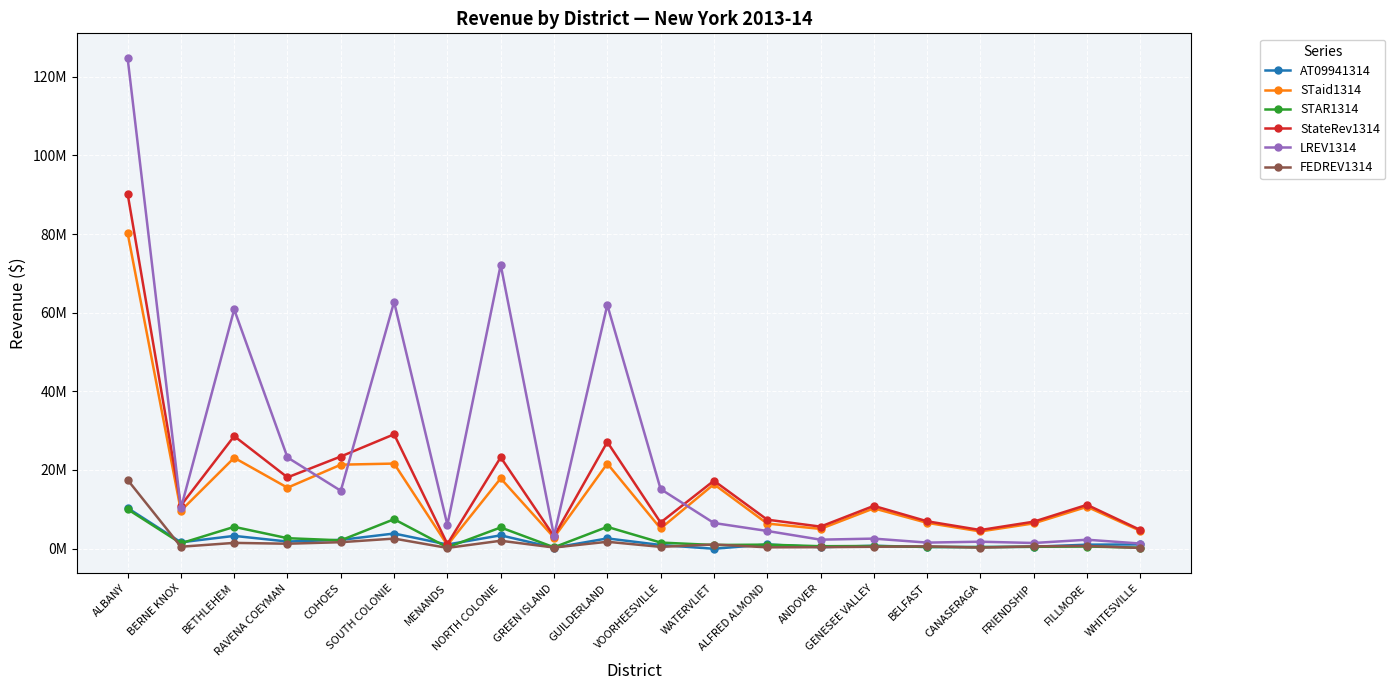

What are all the series names shown in the legend?

AT09941314, STaid1314, STAR1314, StateRev1314, LREV1314, FEDREV1314